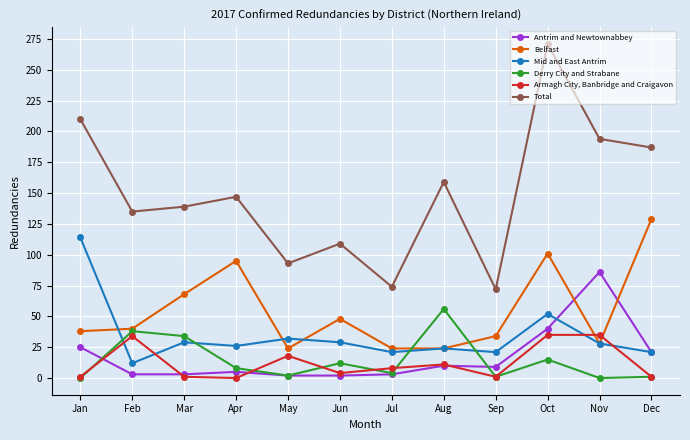

List the series in order of their peak value, highest first.

Total, Belfast, Mid and East Antrim, Antrim and Newtownabbey, Derry City and Strabane, Armagh City, Banbridge and Craigavon